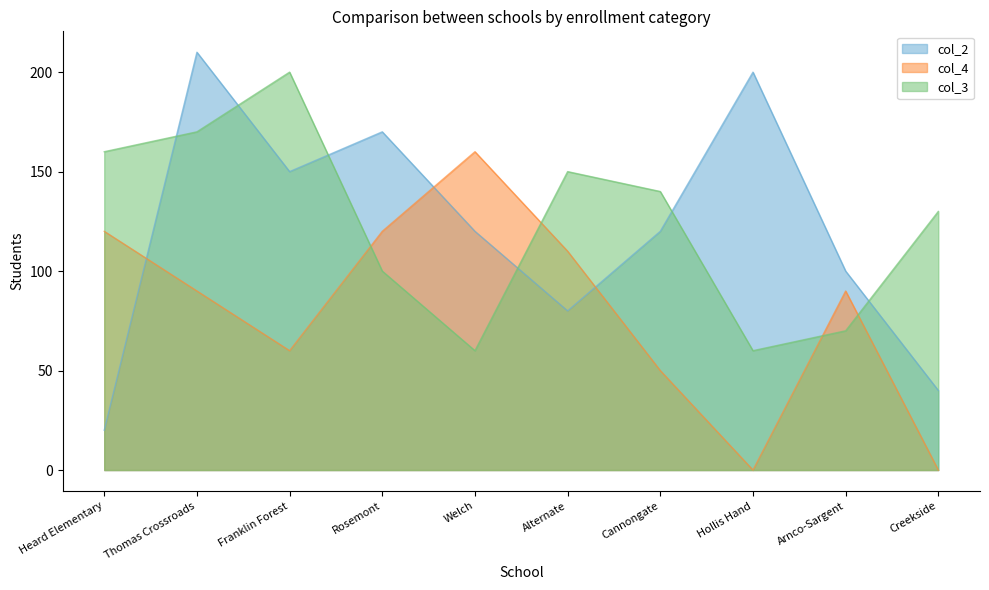

Reading left to right, extract all data points from this chart.

col_2: 20	210	150	170	120	80	120	200	100	40
col_4: 120	90	60	120	160	110	50	0	90	0
col_3: 160	170	200	100	60	150	140	60	70	130